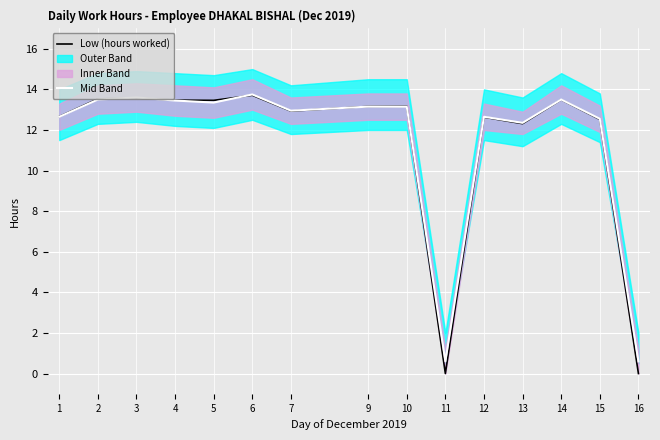

How many lines are shown in the chart?

2